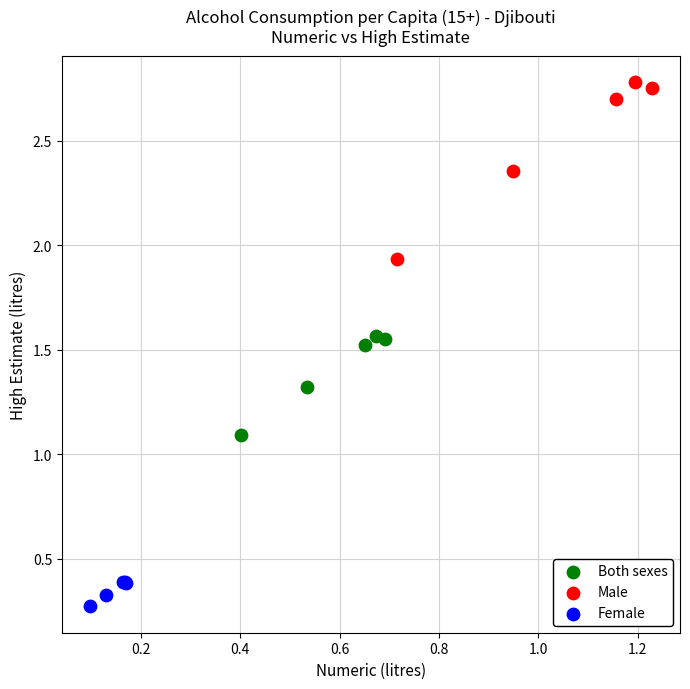

Which series reaches the minimum Y coordinate?

Female